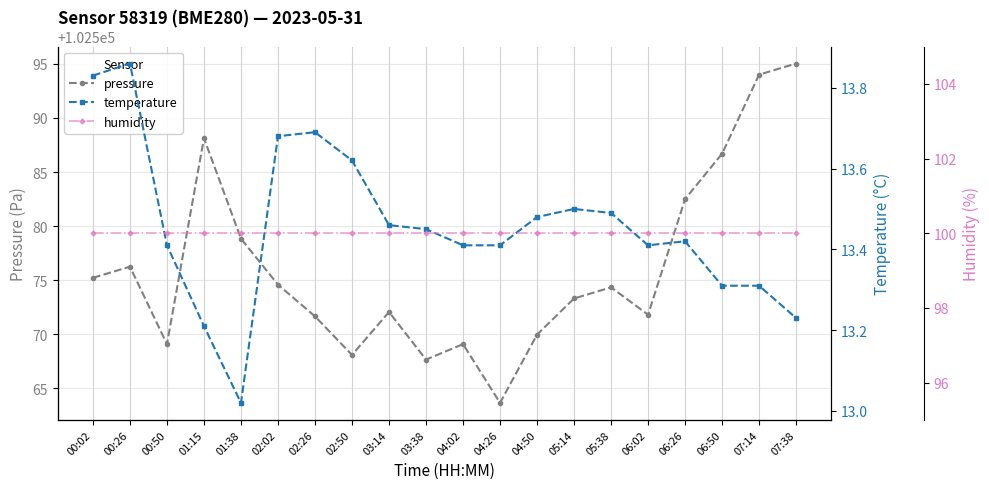

Which series changed the most between 01:15 and 06:26?

pressure